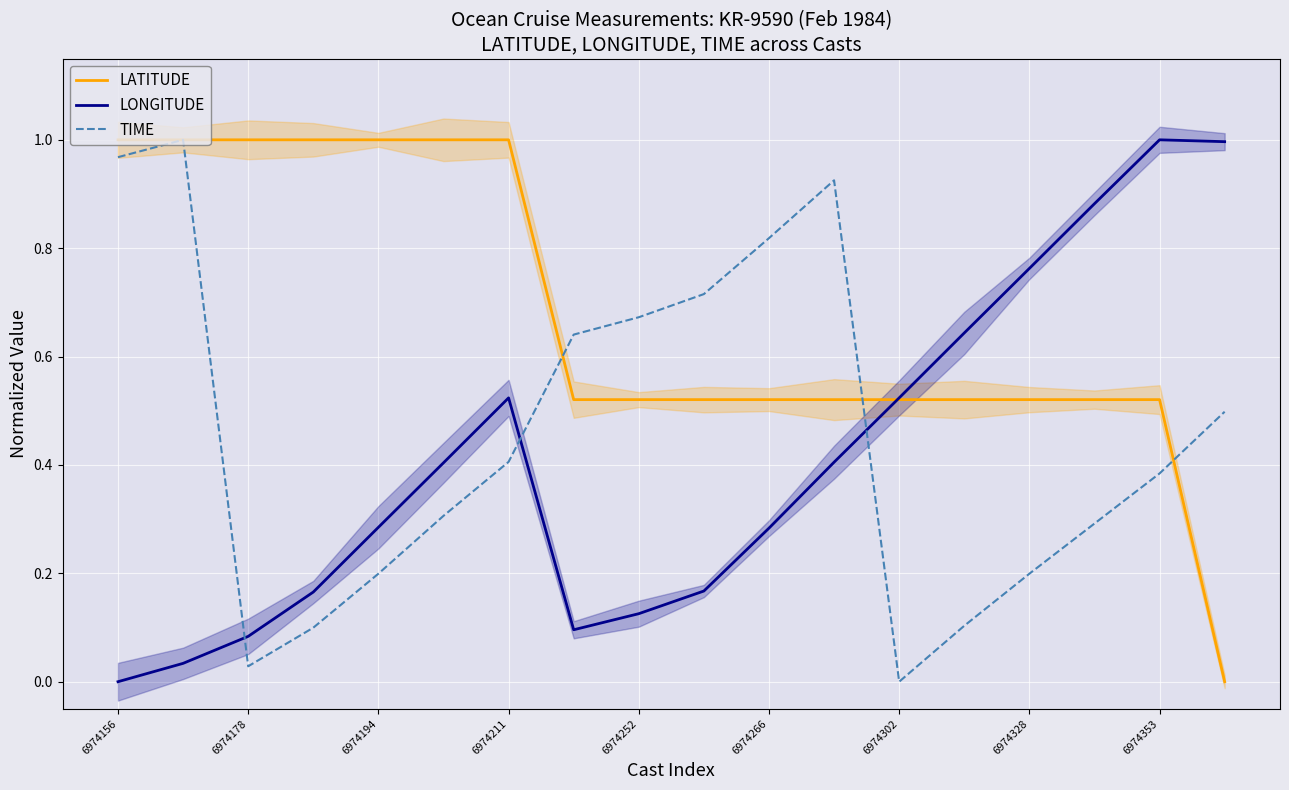

The LONGITUDE series shows 0.2 at 9. True or false?

False